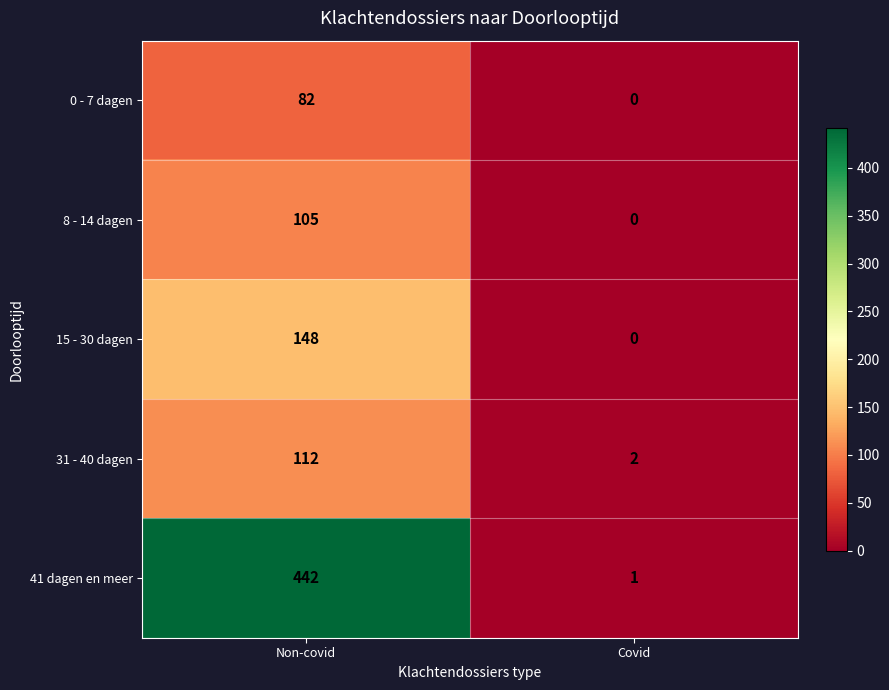

Rank the categories by 0 - 7 dagen value from lowest to highest.

Covid, Non-covid